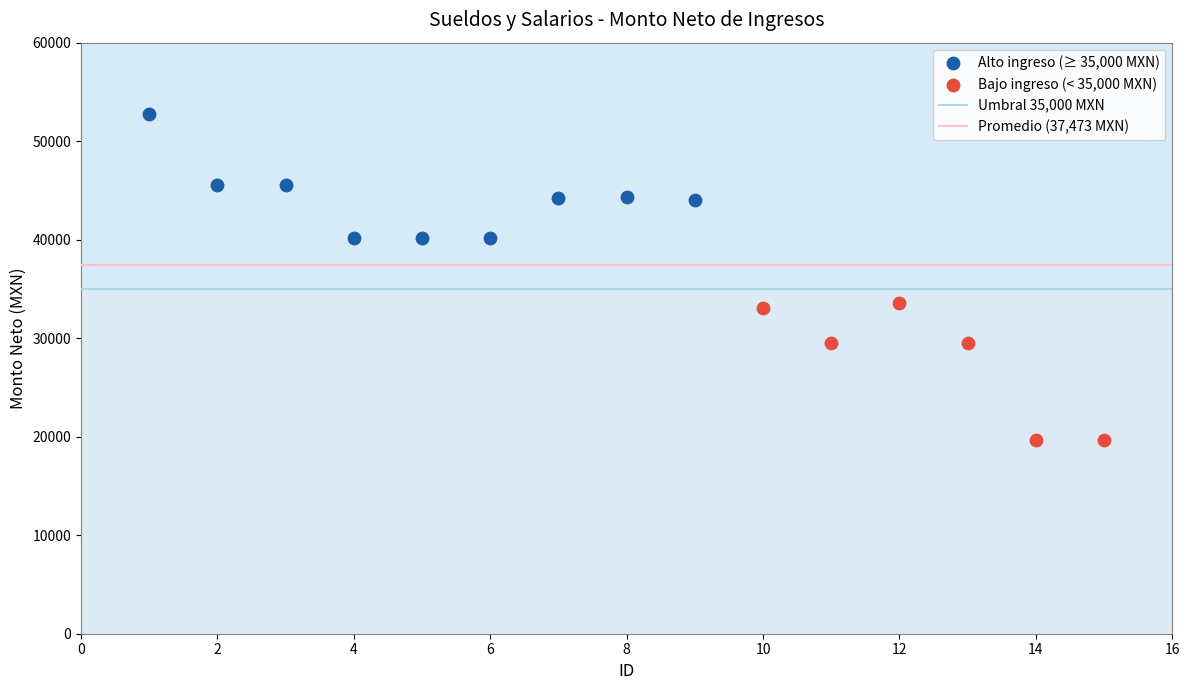

Which series contains the lowest Y value?

Bajo ingreso (< 35,000 MXN)